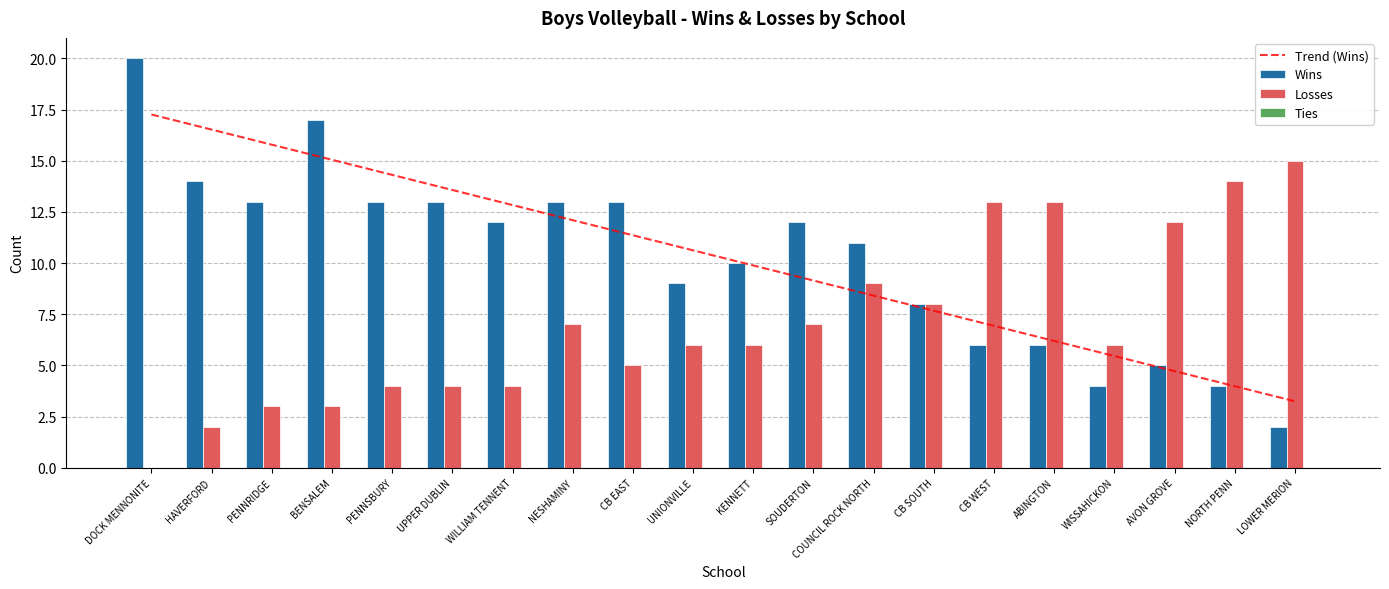

Is the value of Ties at DOCK MENNONITE greater than the value of Losses at WISSAHICKON?

No